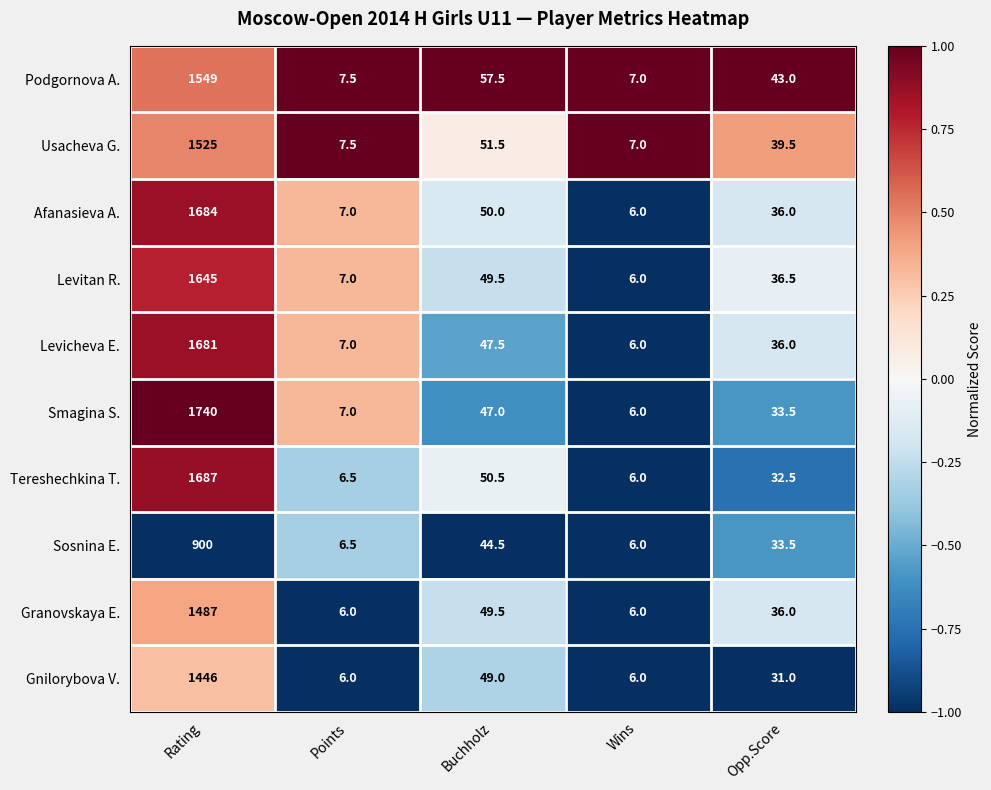

The value of Podgornova A. at Opp.Score is 63.0. True or false?

False